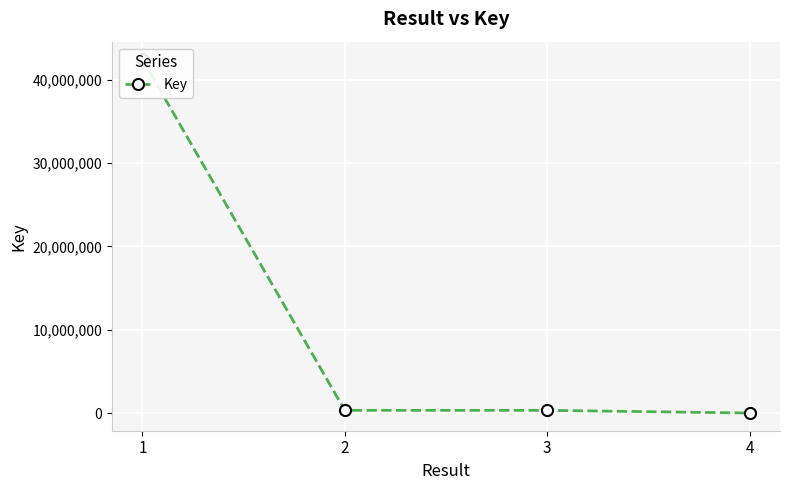

What is the greatest value displayed?

42440724